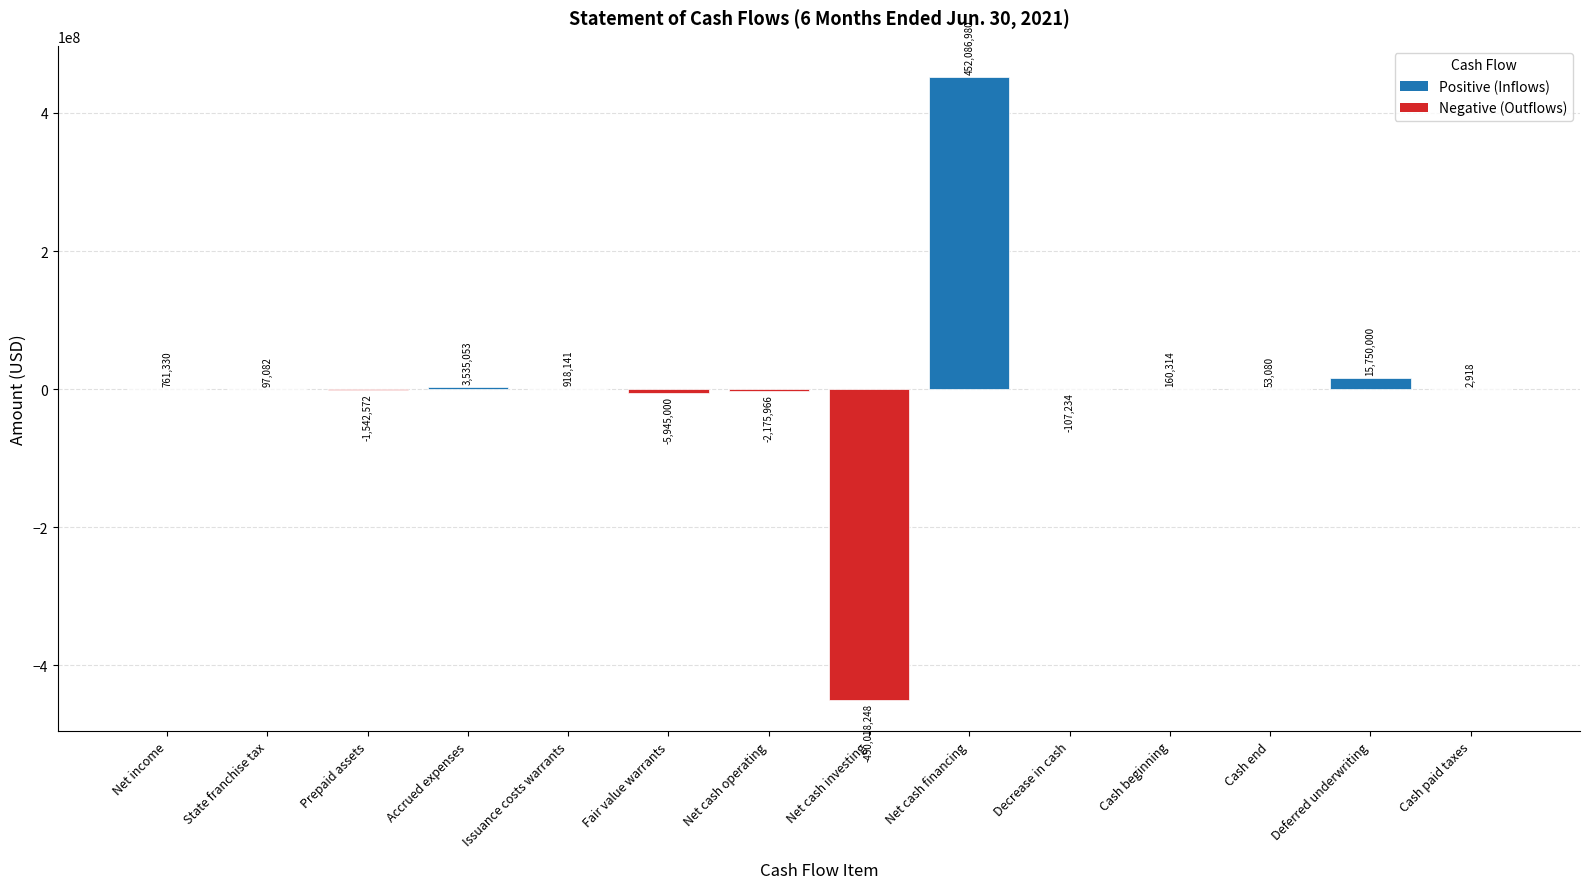

Where is the data nearest to the value 1034366?

Issuance costs warrants